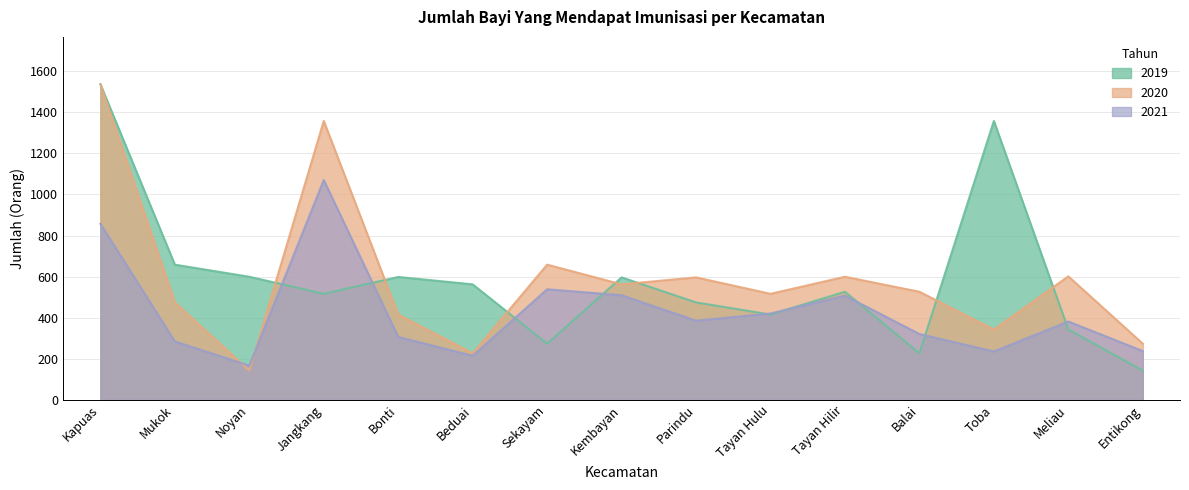

The 2019 series shows 415 at Tayan Hulu. True or false?

True